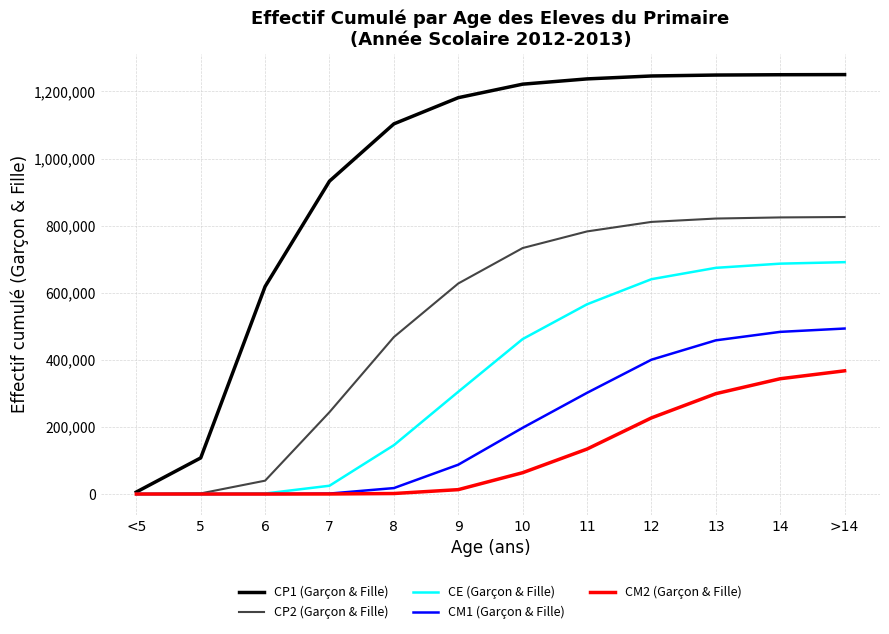

What is the average value of the CM1 (Garçon & Fille) series?

203373